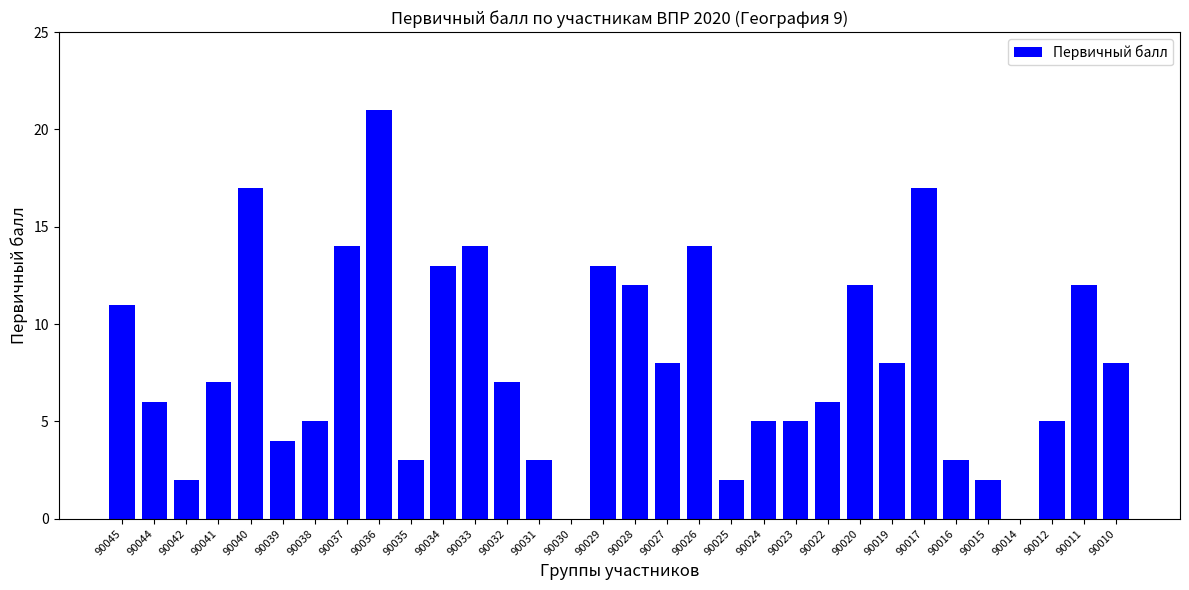

What is the ratio of the value at 90019 to the value at 90045?

0.7